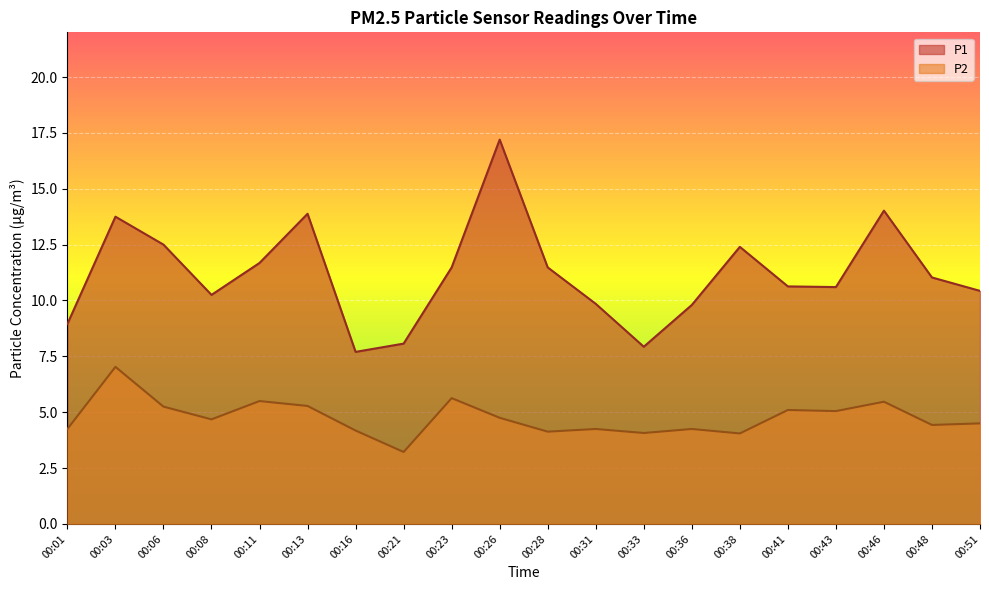

Which series has the largest total across all categories?

P1